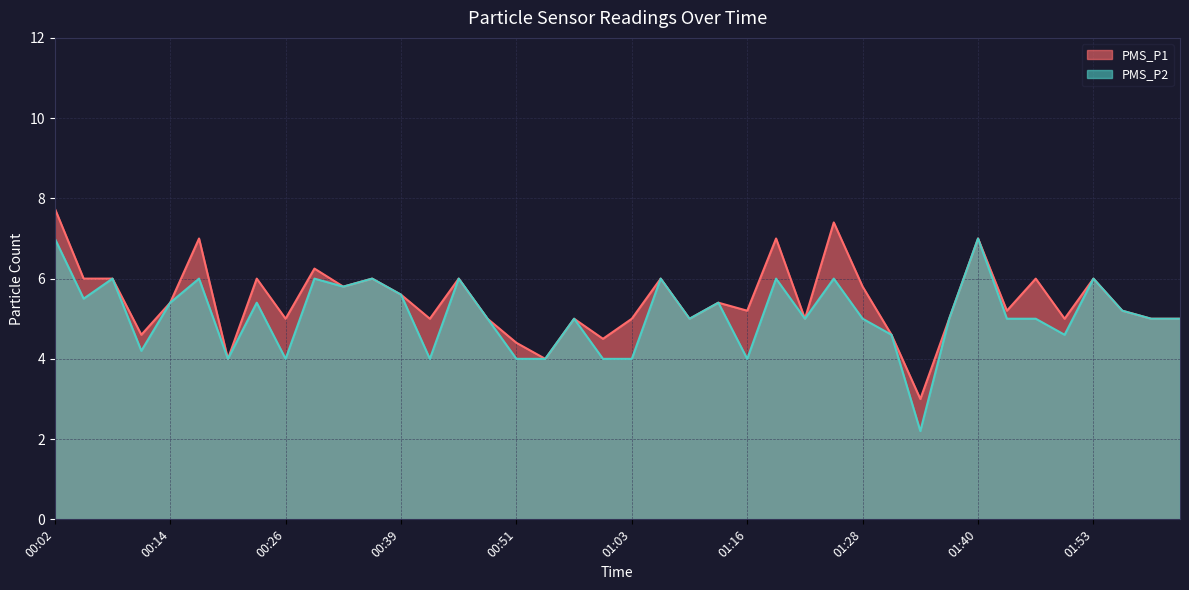

What is the minimum value for PMS_P1?

3.0